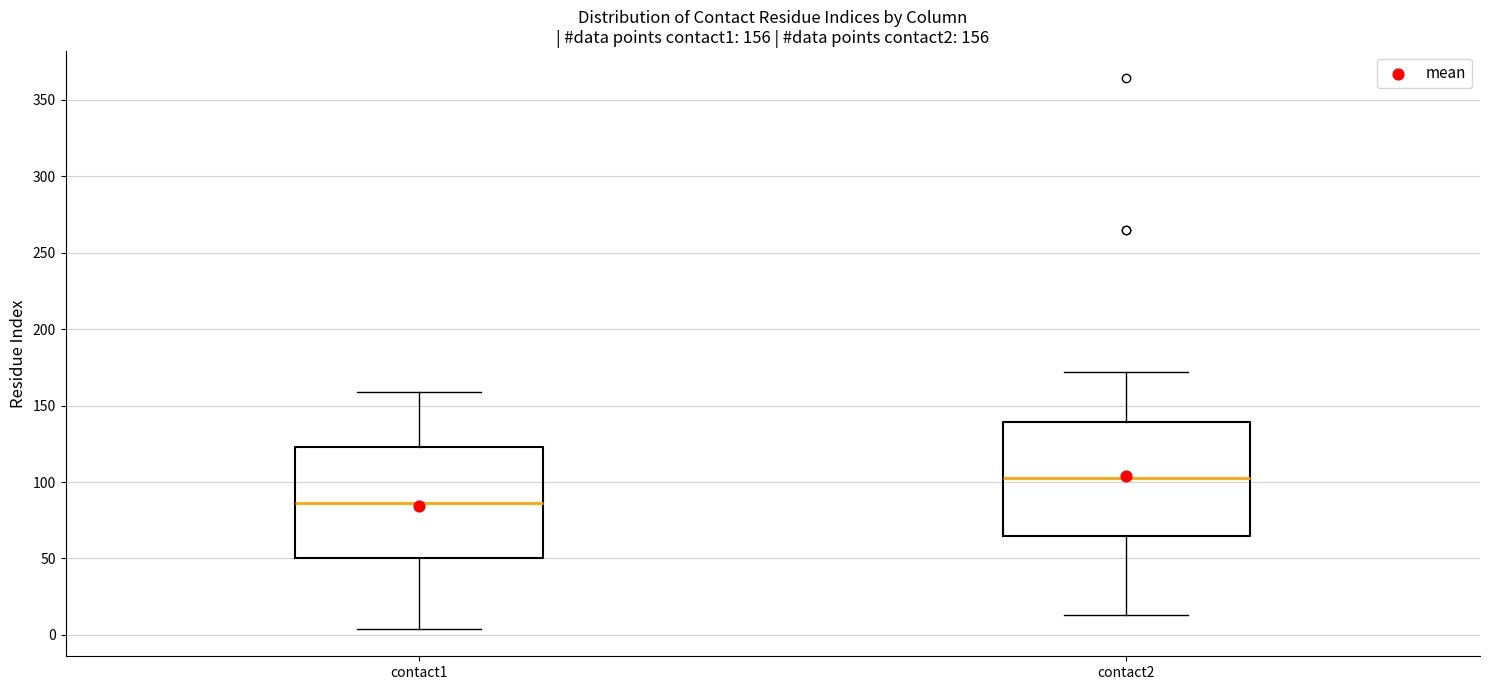

Which box's median line is the lowest?

contact1